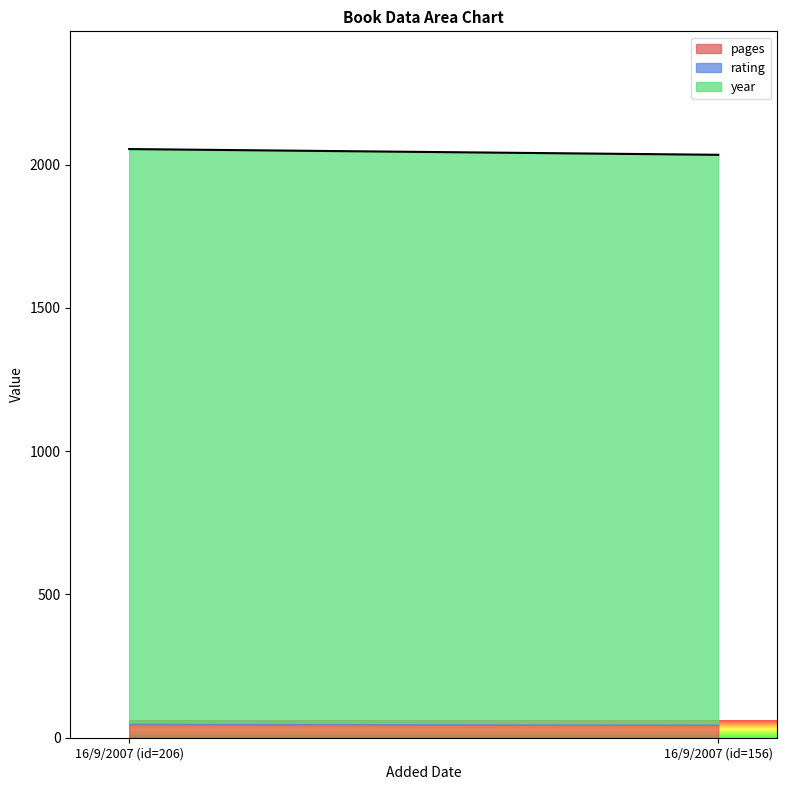

Rank the series at 16/9/2007 (id=156) from lowest to highest value.

rating, pages, year